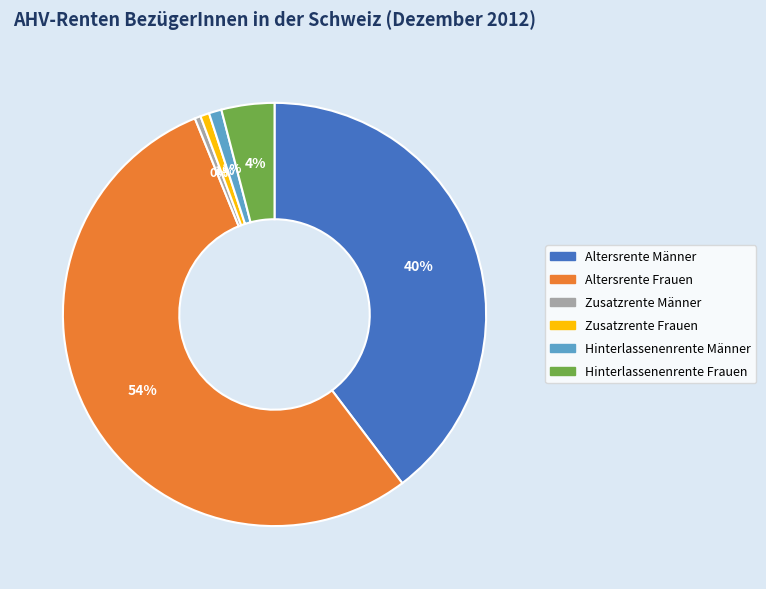

To the nearest percent, what is the average slice percentage?

17%